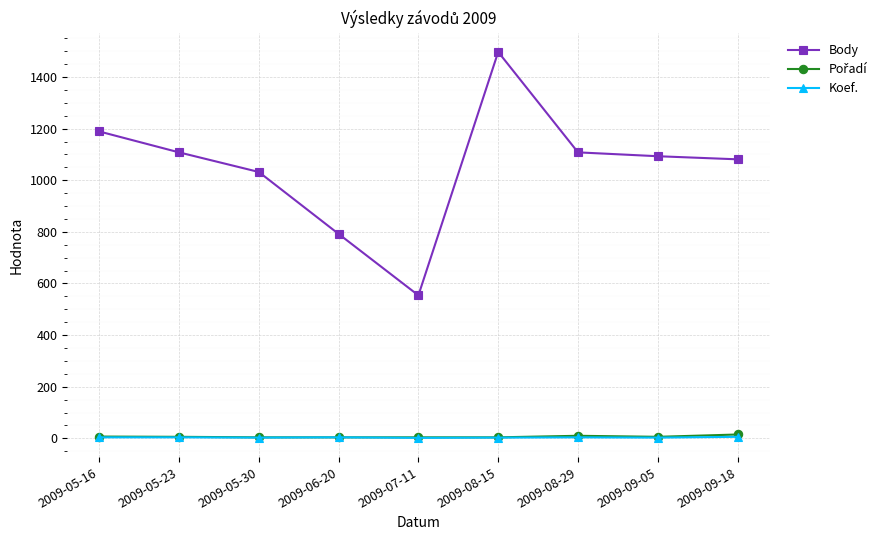

Which series has the largest range (max minus min)?

Body